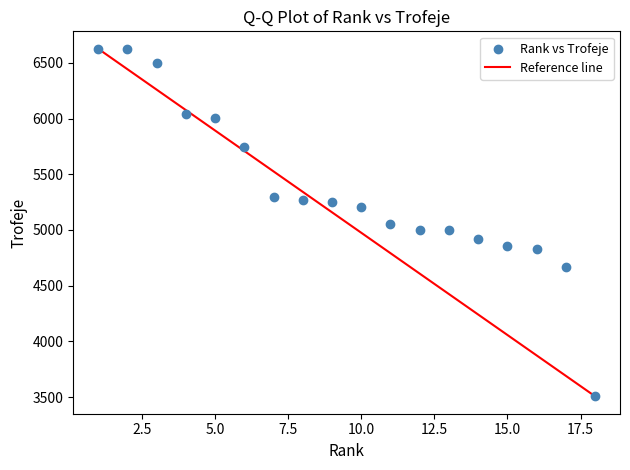

What is the range of Y values (max minus min)?

3122